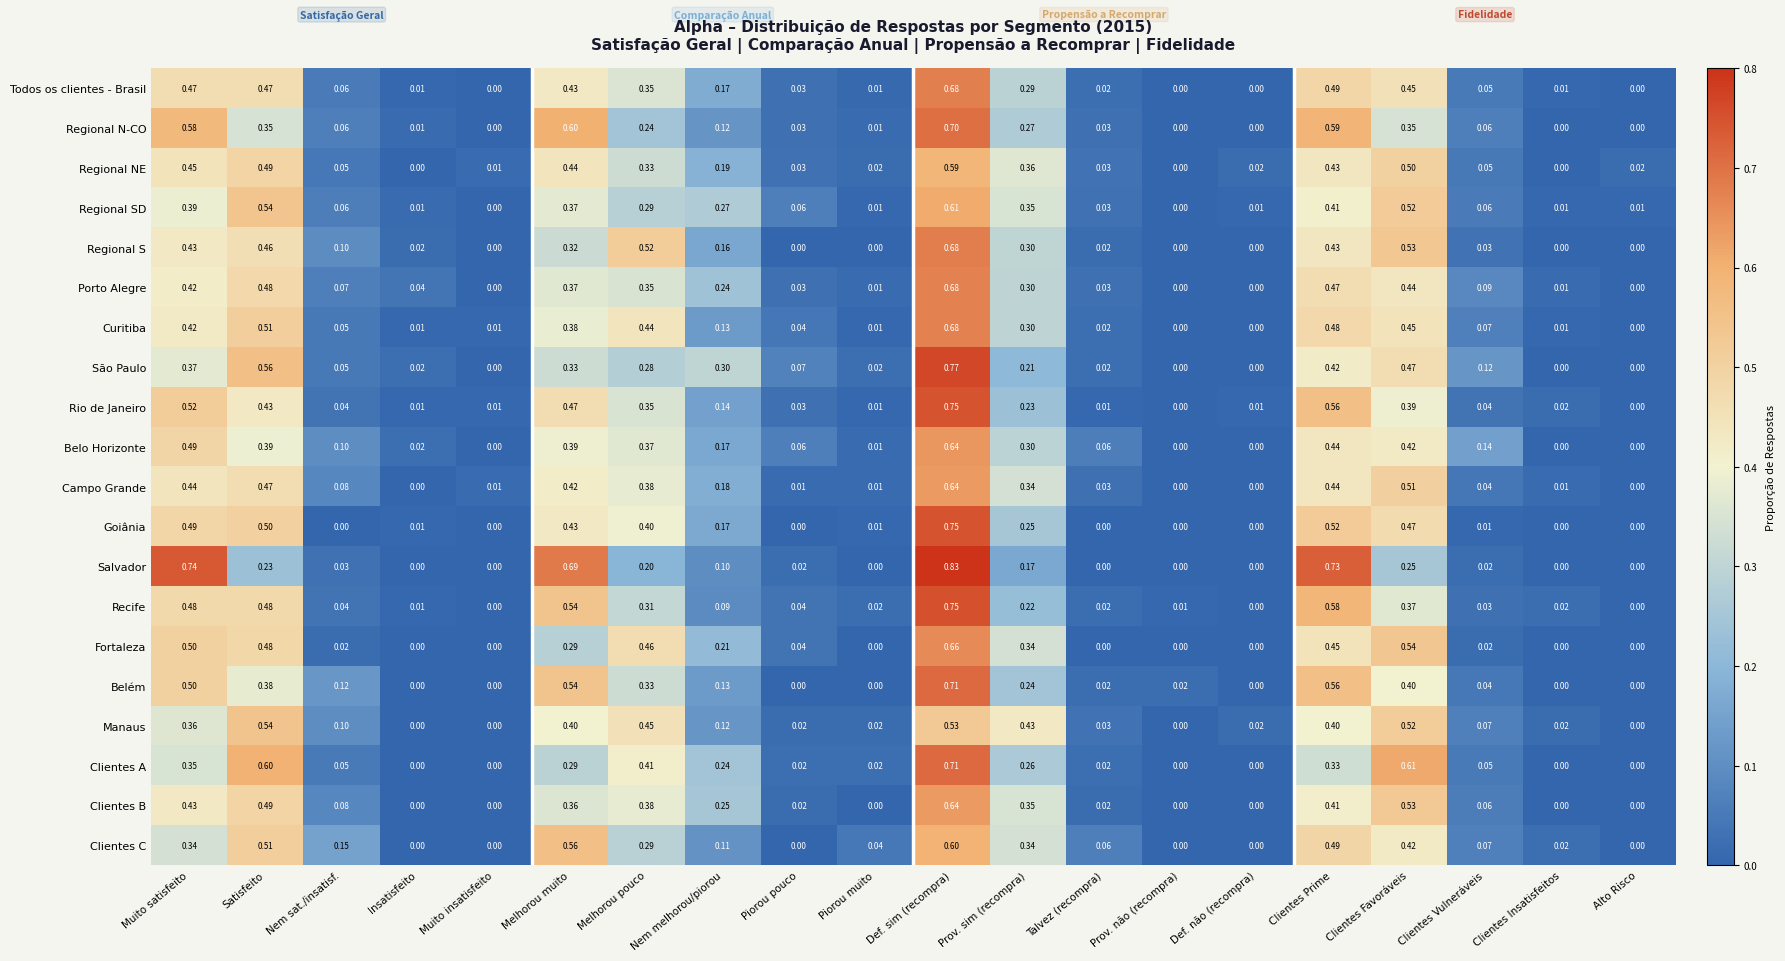

At which category is the sum across all series the highest?

Def. sim (recompra)